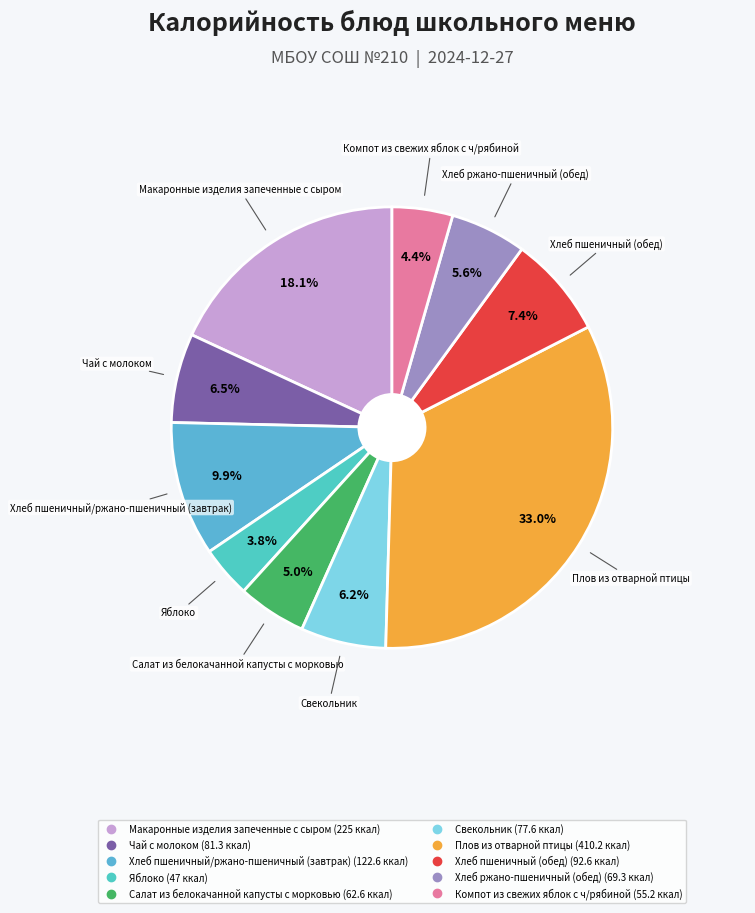

To the nearest percent, what is the difference between the Хлеб ржано-пшеничный (обед) and Чай с молоком slice percentages?

1%